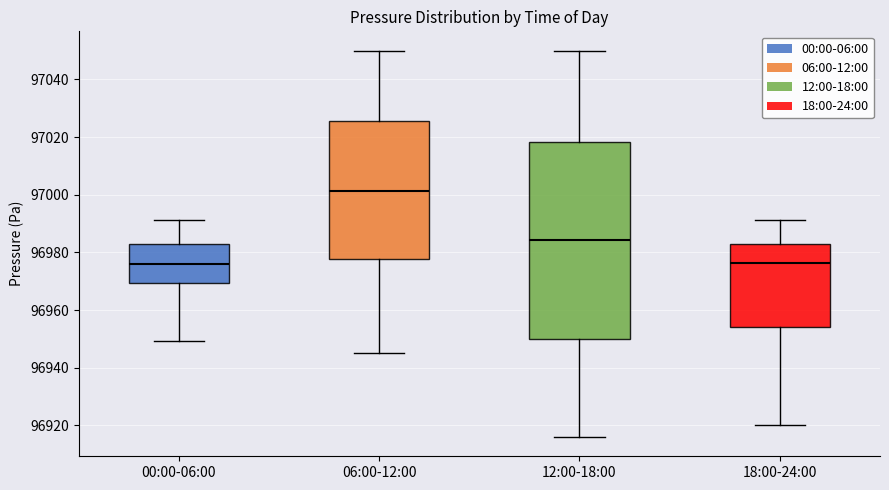

Comparing the boxes themselves (not the whiskers), which one is the tallest?

12:00-18:00